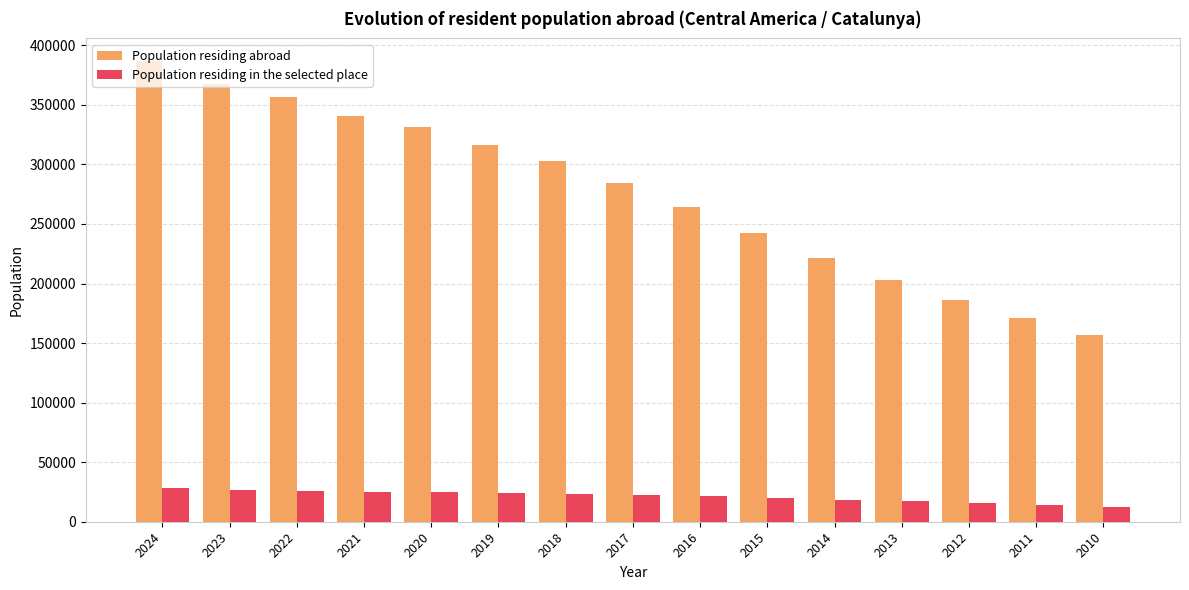

What is the total value across all series at 2014?

240020